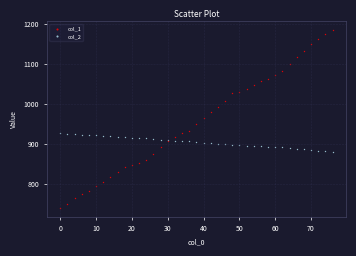

What is the X range (max minus min) for the scatter plot?

76.0